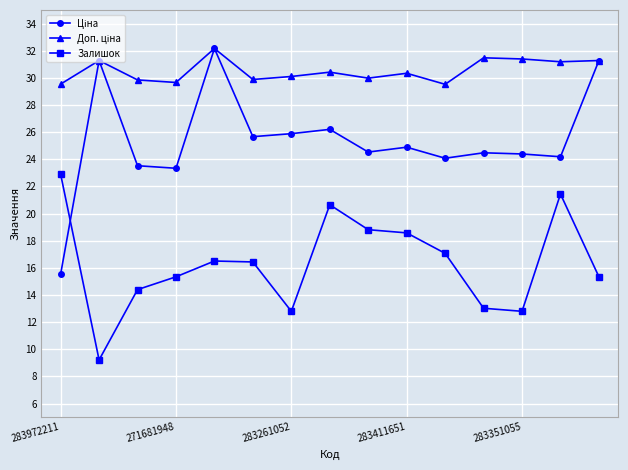

What is the value of the Залишок point at the 6th from the left?

16.4